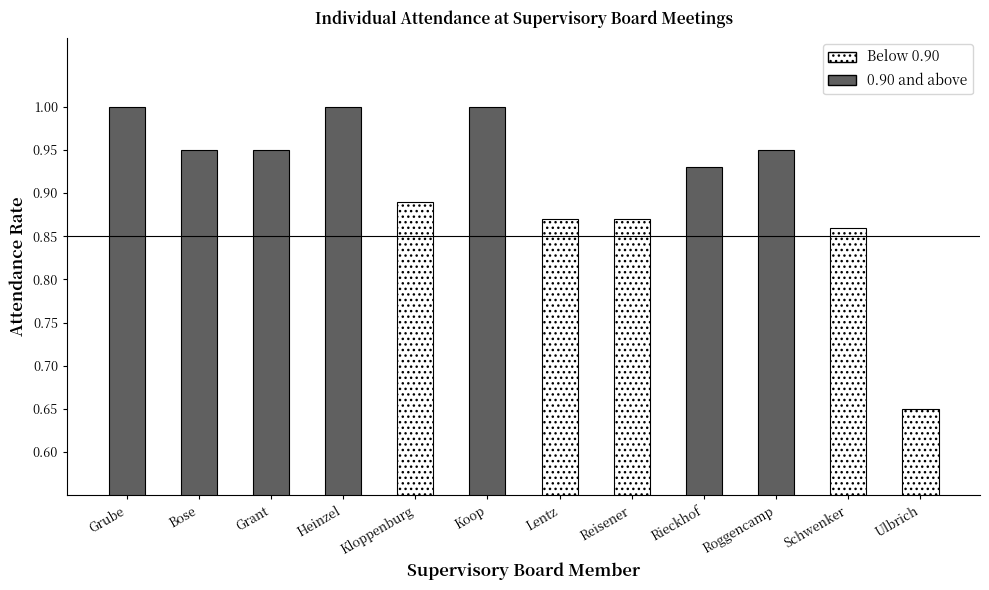

What is the approximate value at Heinzel?

1.0